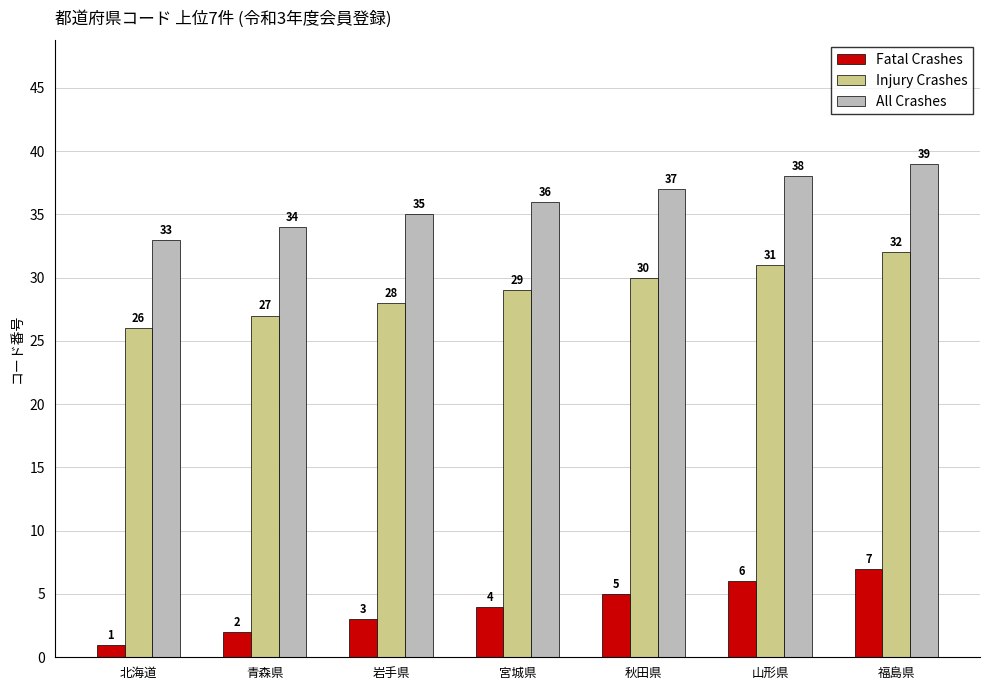

What is the sum of all Injury Crashes values?

203